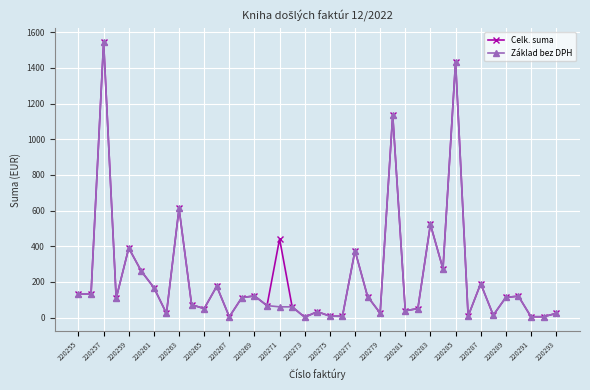

True or false: Základ bez DPH has more than 1 interior local peaks.

True